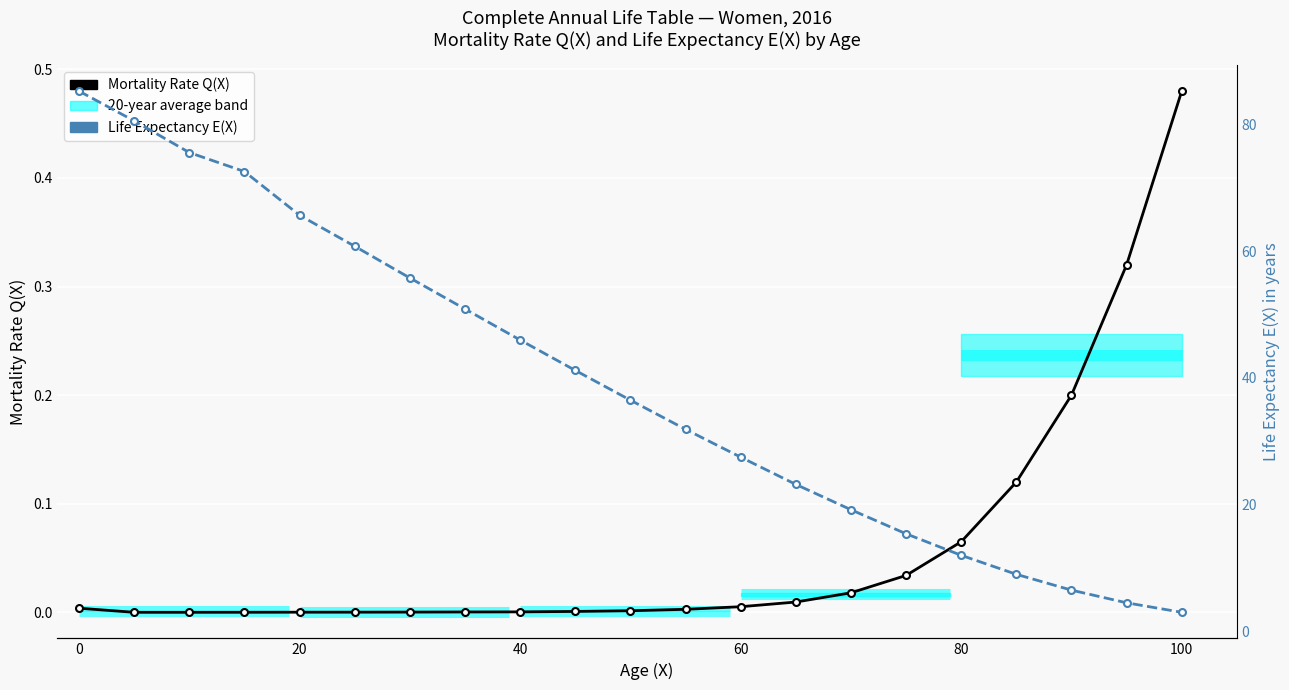

List the series in order of their overall mean, highest first.

Life Expectancy E(X), Mortality Rate Q(X)